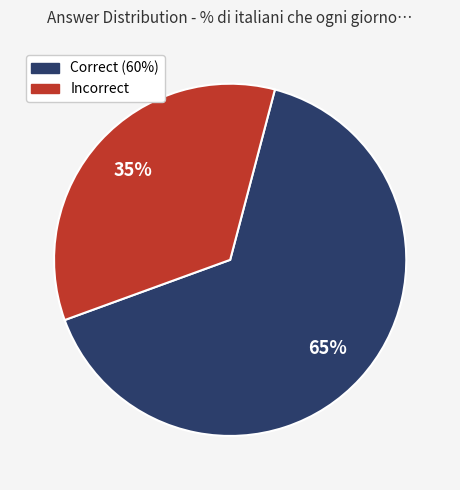

Which has a higher value, Correct (60%) or Incorrect?

Correct (60%)